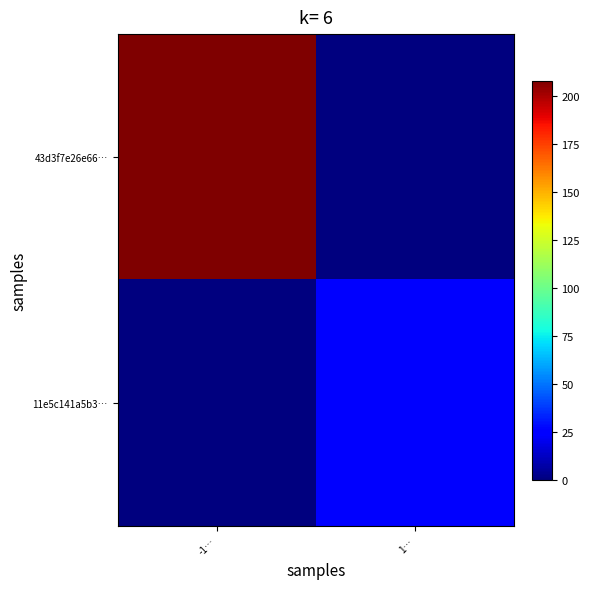

Which series has the widest spread of values?

43d3f7e26e66…